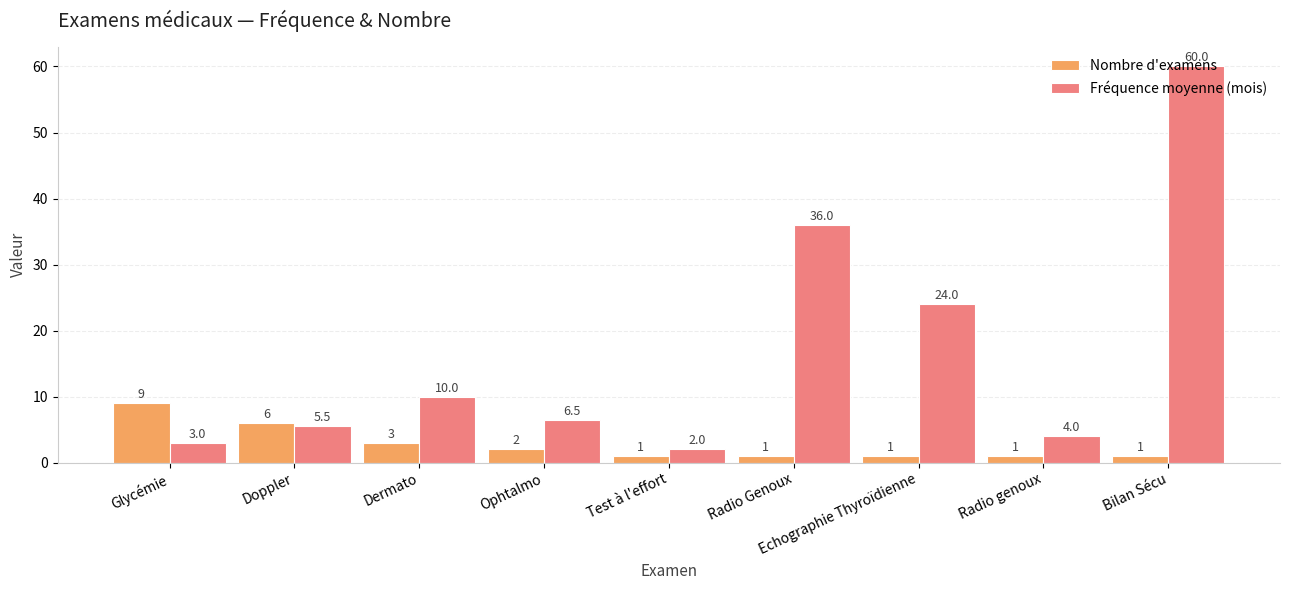

Count the number of categories in the chart.

9